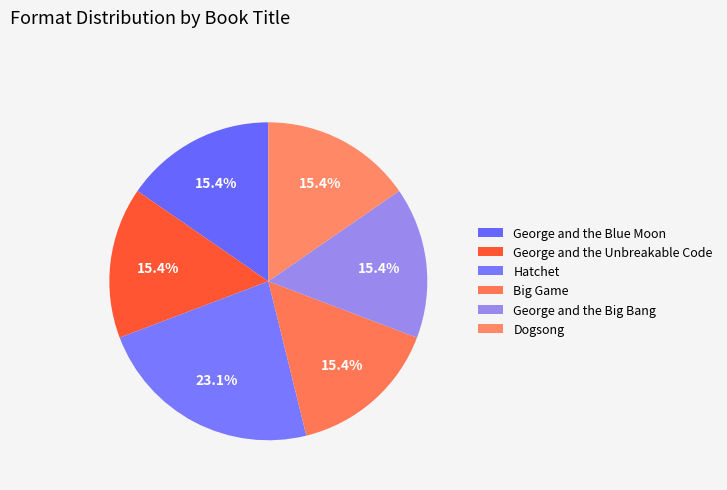

What portion of the pie excludes George and the Big Bang?

84.6%